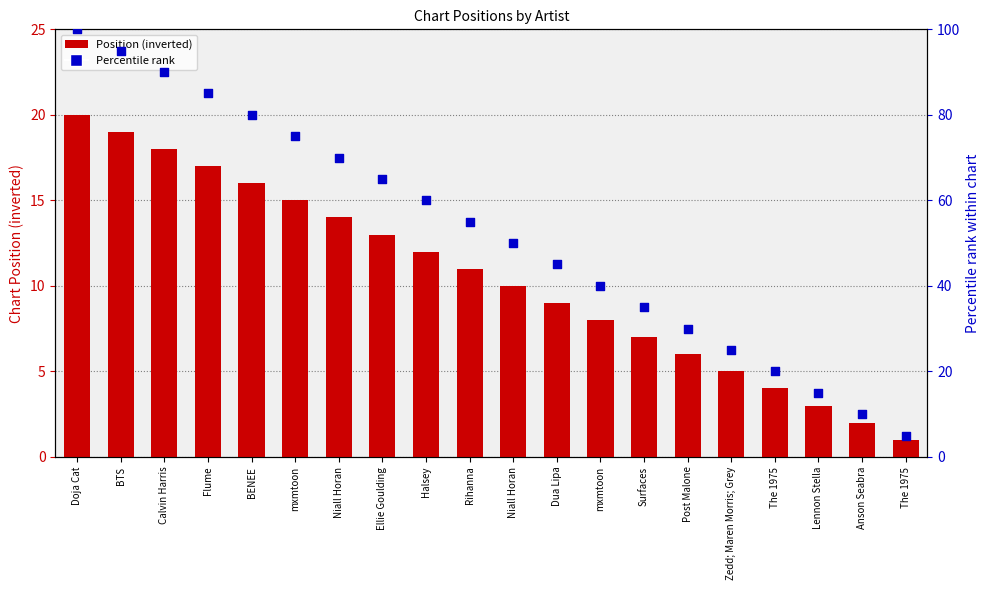

At which category is the sum across all series the highest?

Doja Cat